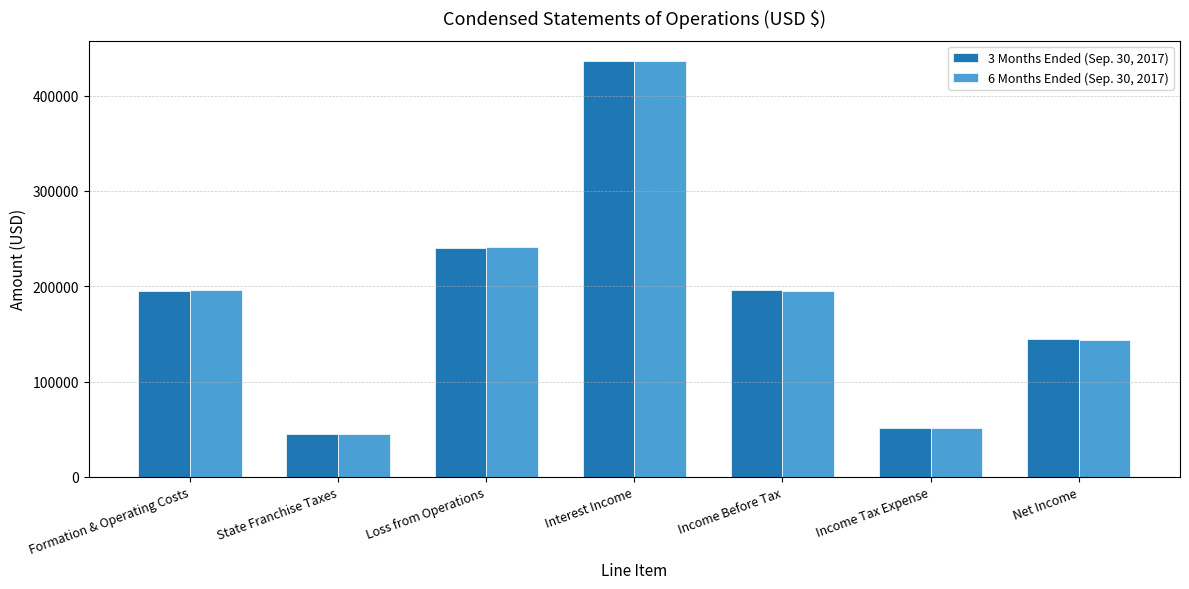

What are all the series names shown in the legend?

3 Months Ended (Sep. 30, 2017), 6 Months Ended (Sep. 30, 2017)